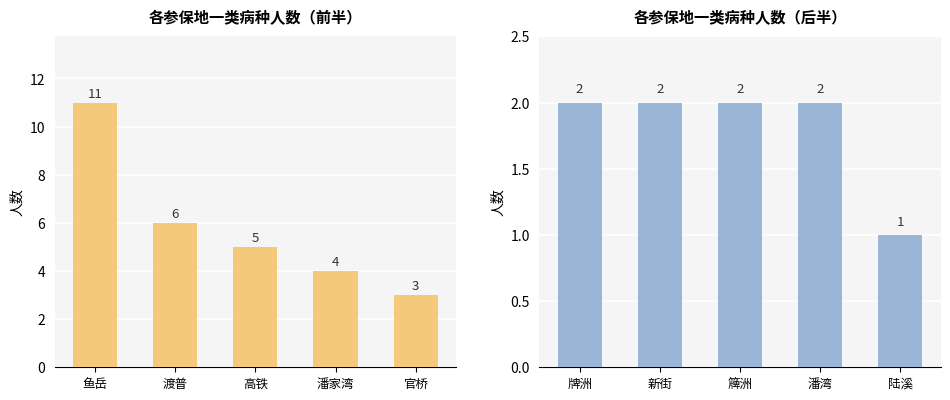

List the labels in order of value, largest first.

牌洲, 新街, 簰洲, 潘湾, 陆溪